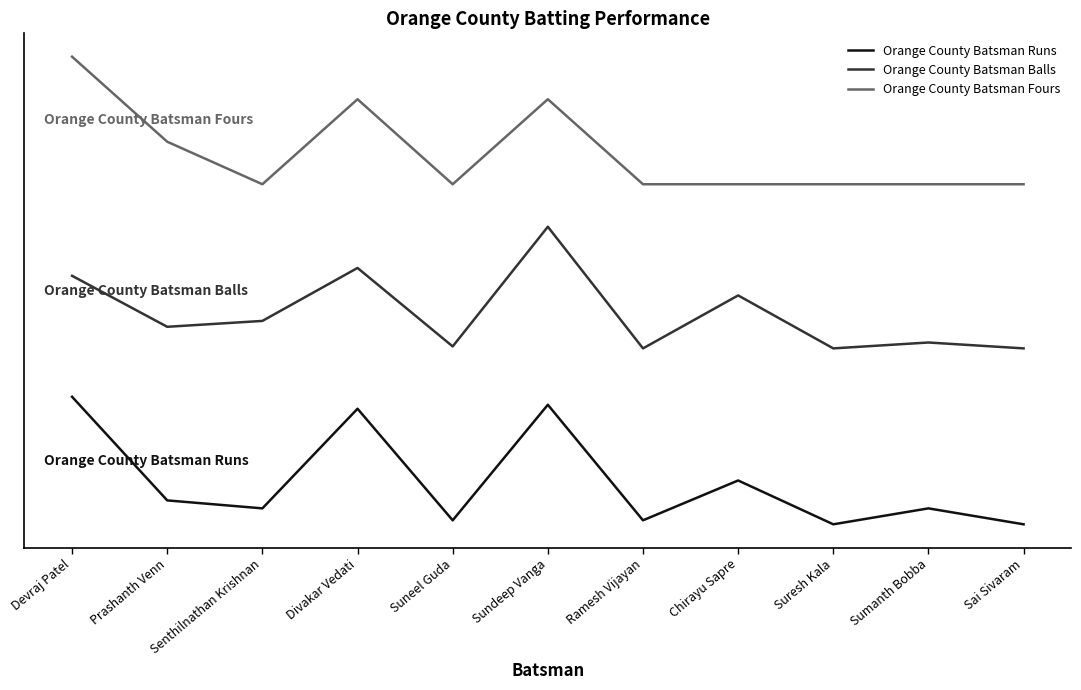

True or false: Orange County Batsman Fours and Orange County Batsman Runs intersect in this chart.

False